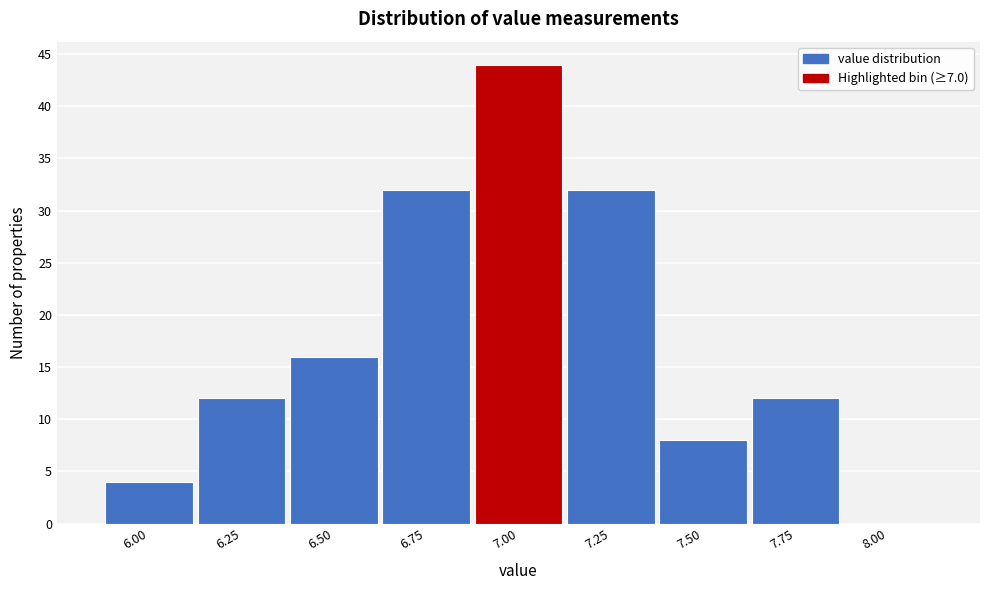

Reading right to left, list all the values displayed in this chart.

8.00=0	7.75=12	7.50=8	7.25=32	7.00=44	6.75=32	6.50=16	6.25=12	6.00=4